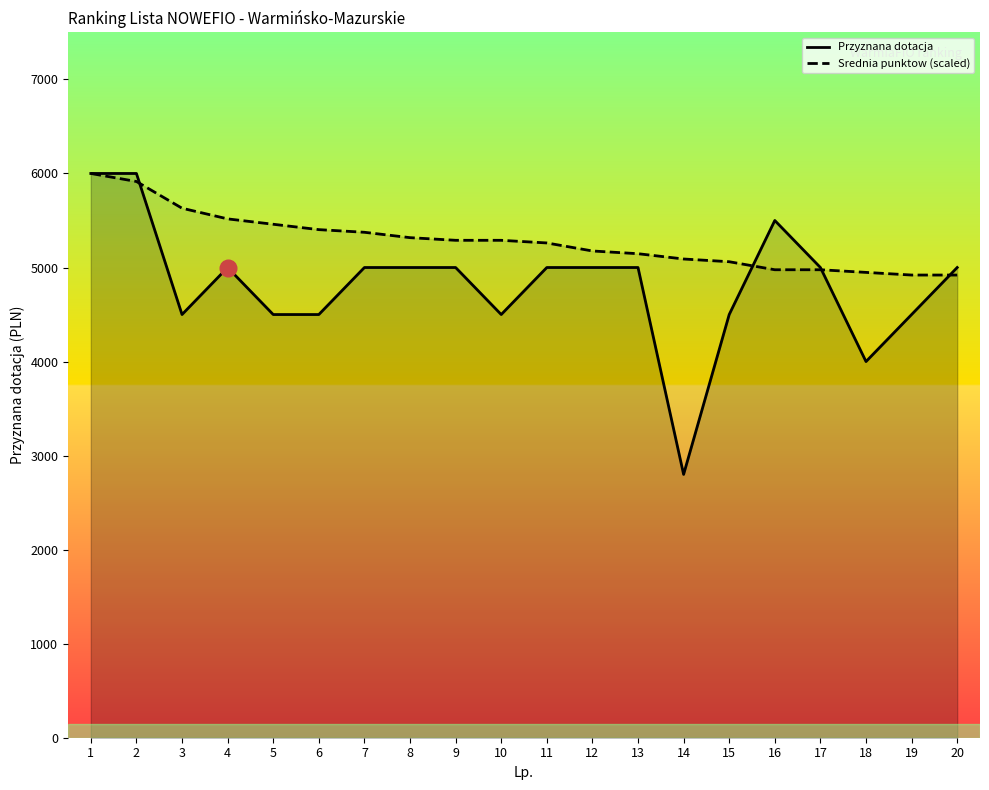

Reading right to left, transcribe all the data shown in this chart.

Przyznana dotacja: 20=5000.0	19=4500.0	18=4000.0	17=5000.0	16=5500.0	15=4500.0	14=2800.0	13=5000.0	12=5000.0	11=5000.0	10=4500.0	9=5000.0	8=5000.0	7=5000.0	6=4500.0	5=4500.0	4=5000.0	3=4500.0	2=6000.0	1=6000.0
Srednia punktow (scaled): 20=4919.9	19=4919.9	18=4948.1	17=4976.3	16=4976.3	15=5061.6	14=5090.6	13=5146.9	12=5175.9	11=5261.2	10=5289.4	9=5289.4	8=5317.5	7=5374.7	6=5402.8	5=5460.0	4=5517.1	3=5630.6	2=5914.7	1=6000.0